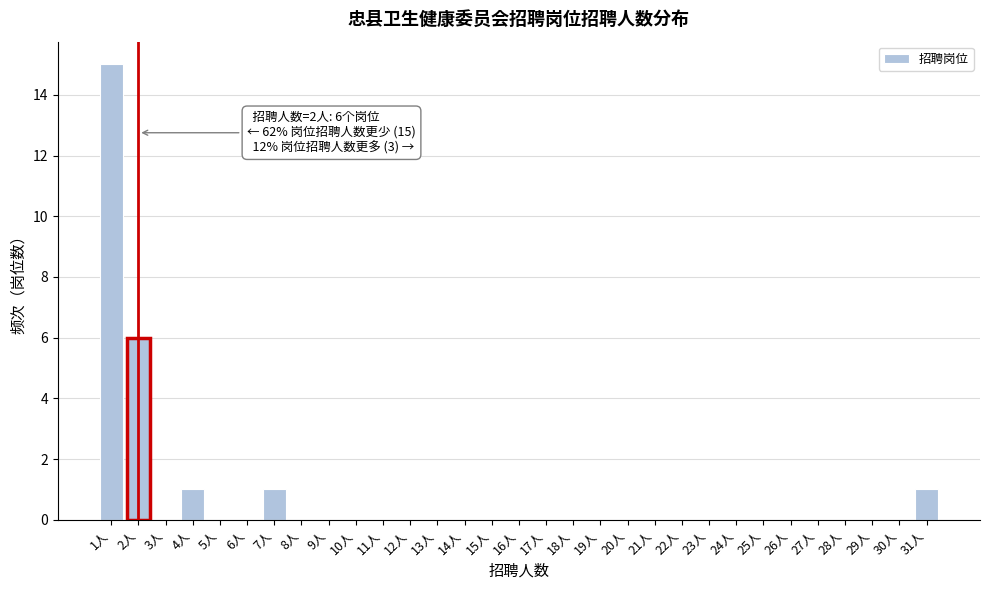

What is the change in value from 3人 to 31人?

+1